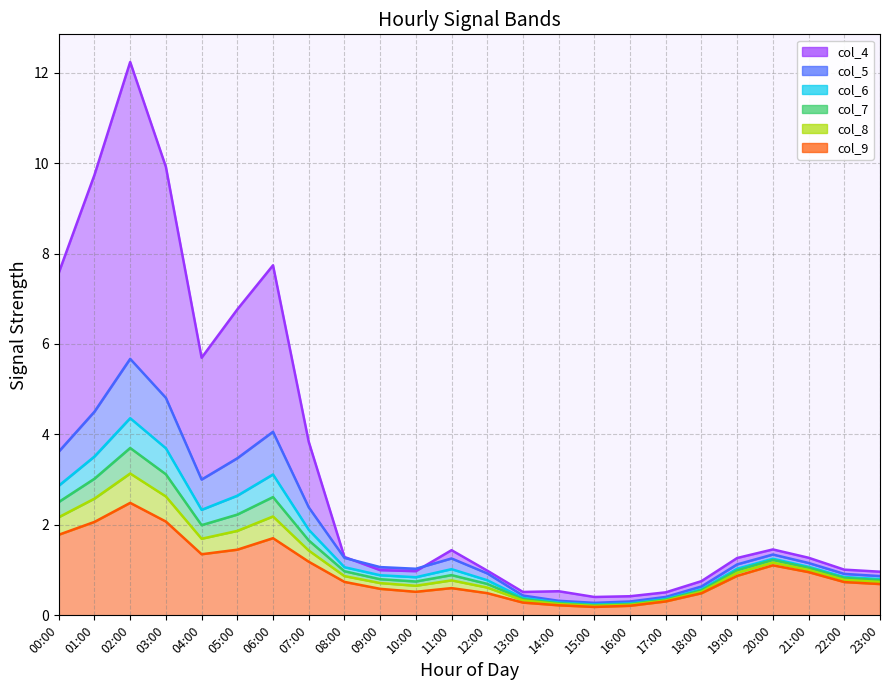

What is the label of the 24th point from the left?

23:00